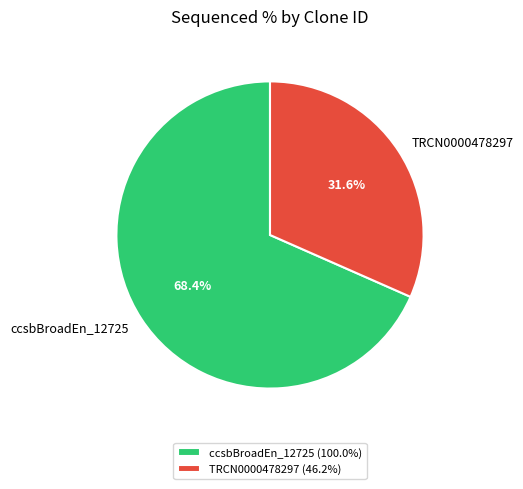

What percentage is NOT represented by ccsbBroadEn_12725?

31.6%